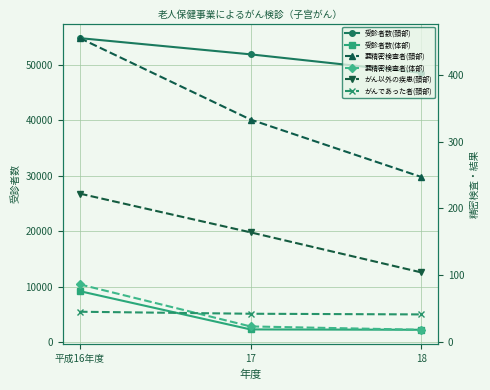

What is the label of the 2nd point from the right?

17